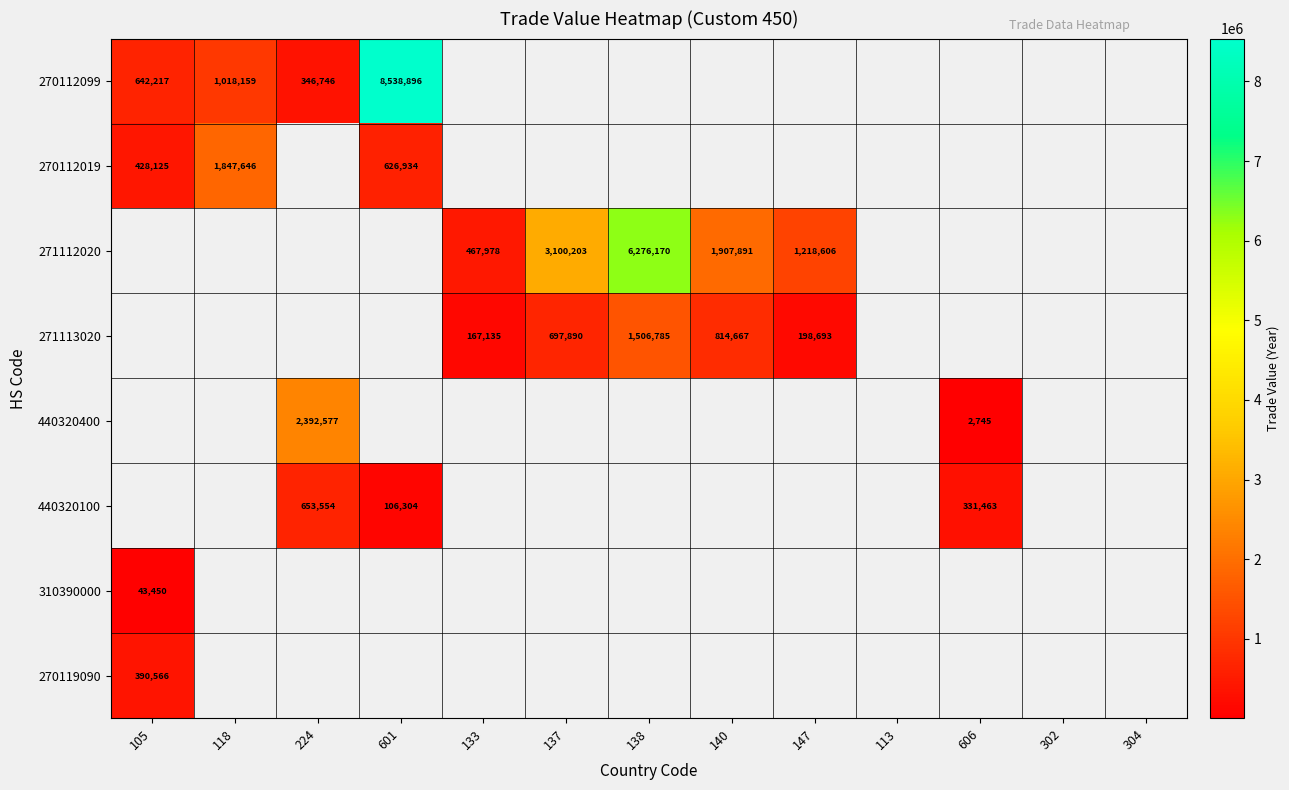

True or false: 270112099 has a value of 4585108 at 601.

False